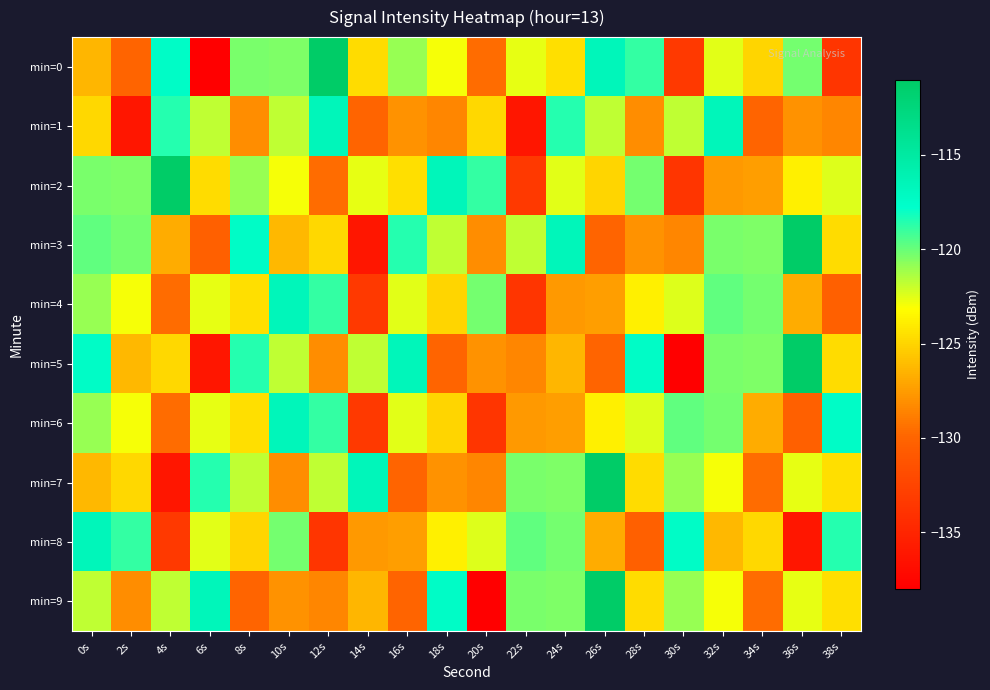

Count the number of categories in the chart.

20